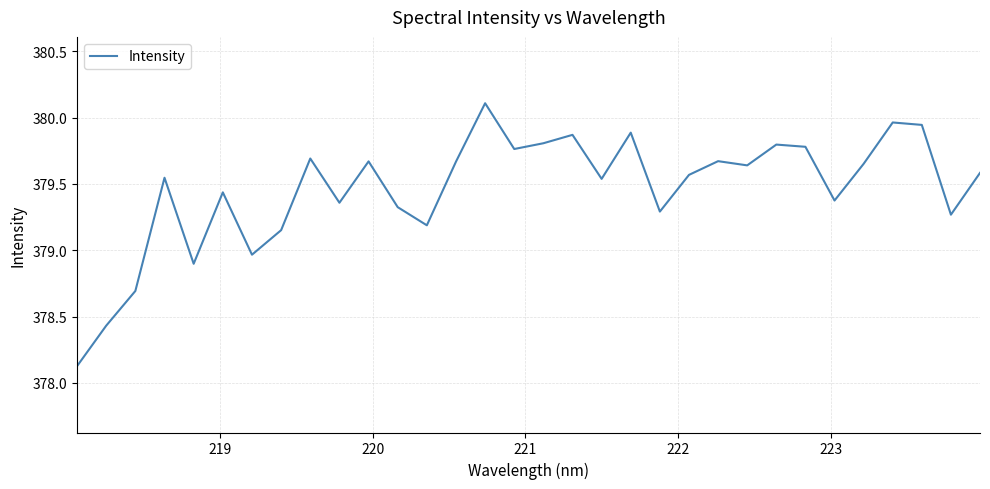

What is the smallest value displayed?

378.1